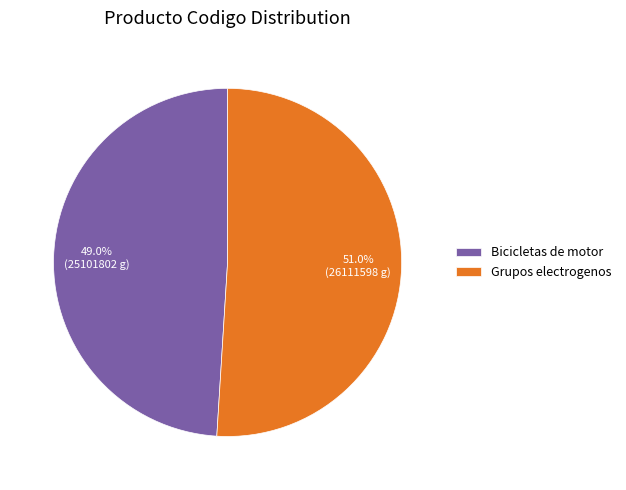

What is the ratio of the value at Grupos electrogenos to the value at Bicicletas de motor?

1.0